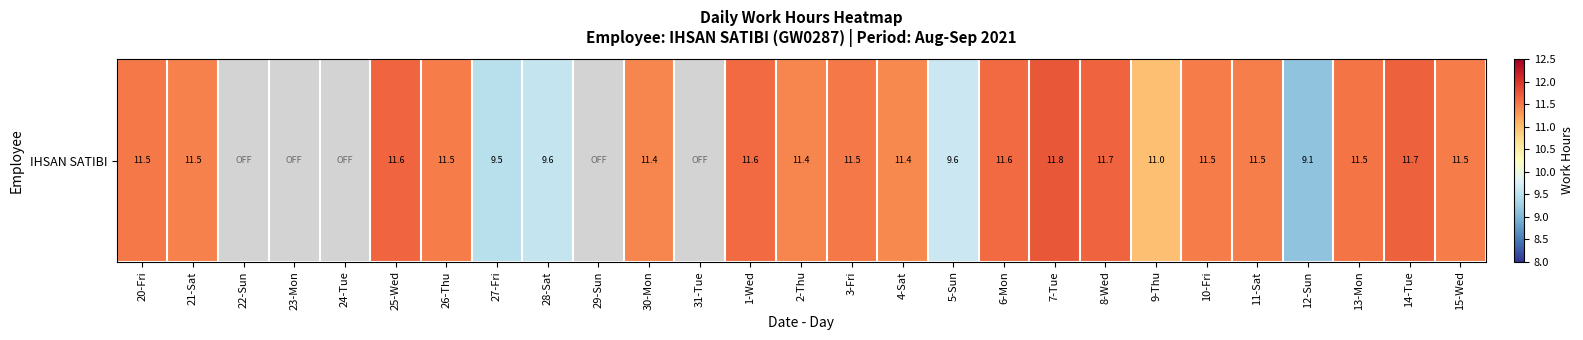

Approximately how many times larger is the value at 5-Sun compared to 4-Sat?

0.8